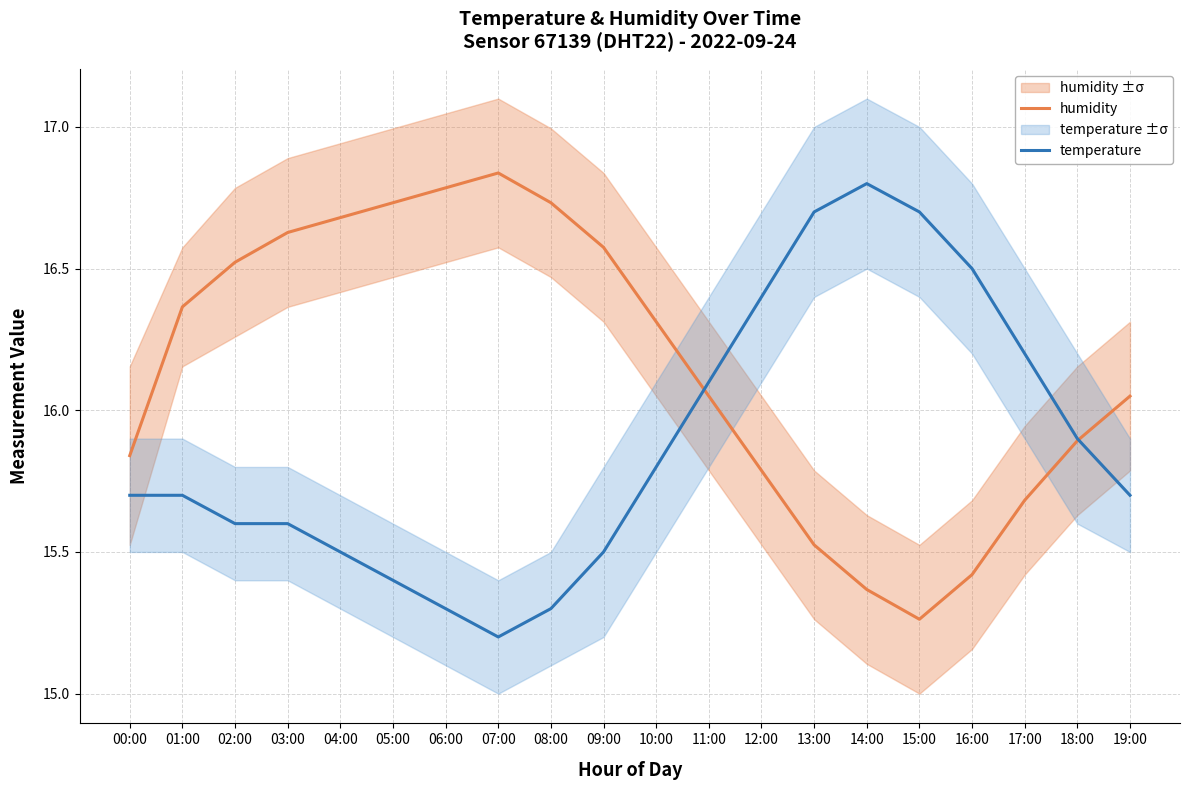

What position from the right is 15:00?

5